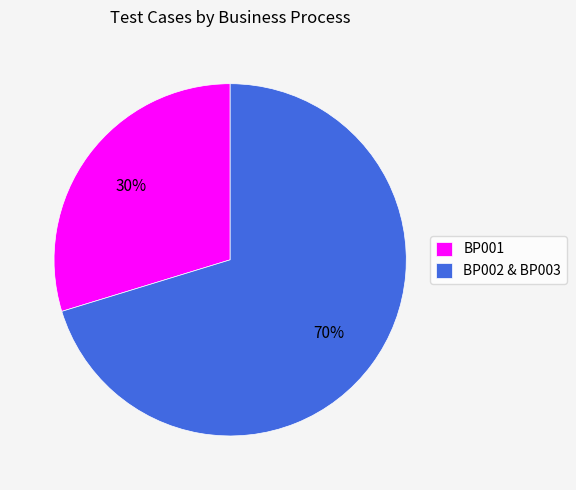

Which has a higher value, BP002 & BP003 or BP001?

BP002 & BP003